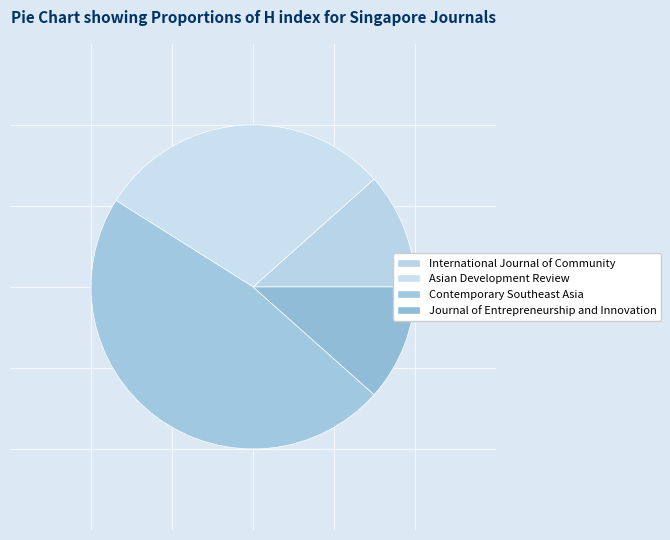

Approximately how many times larger is the value at International Journal of Community compared to Journal of Entrepreneurship and Innovation?

1.0